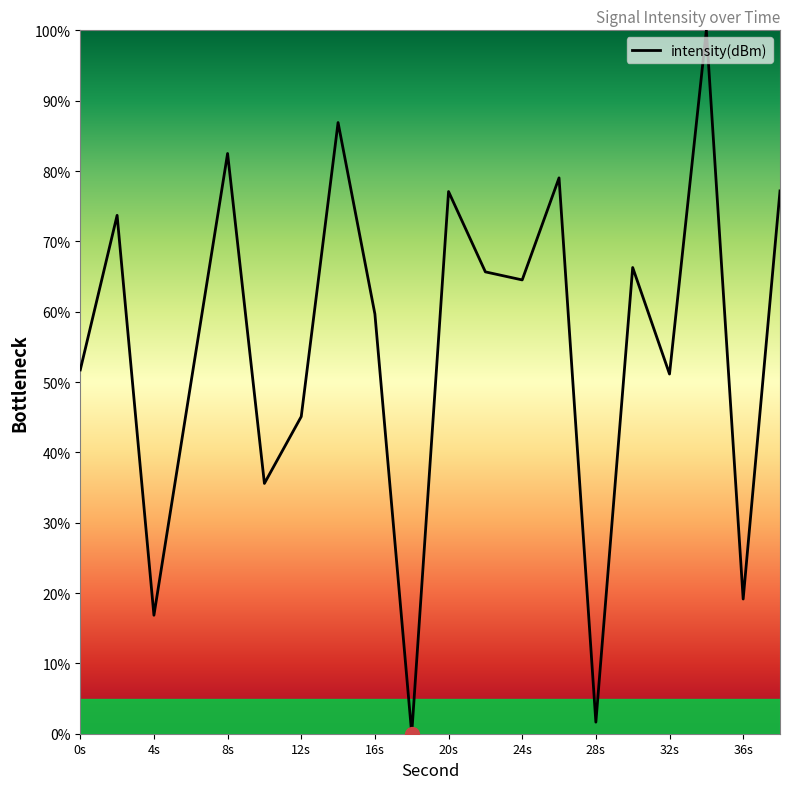

What is the difference between the maximum and minimum values?

100.0